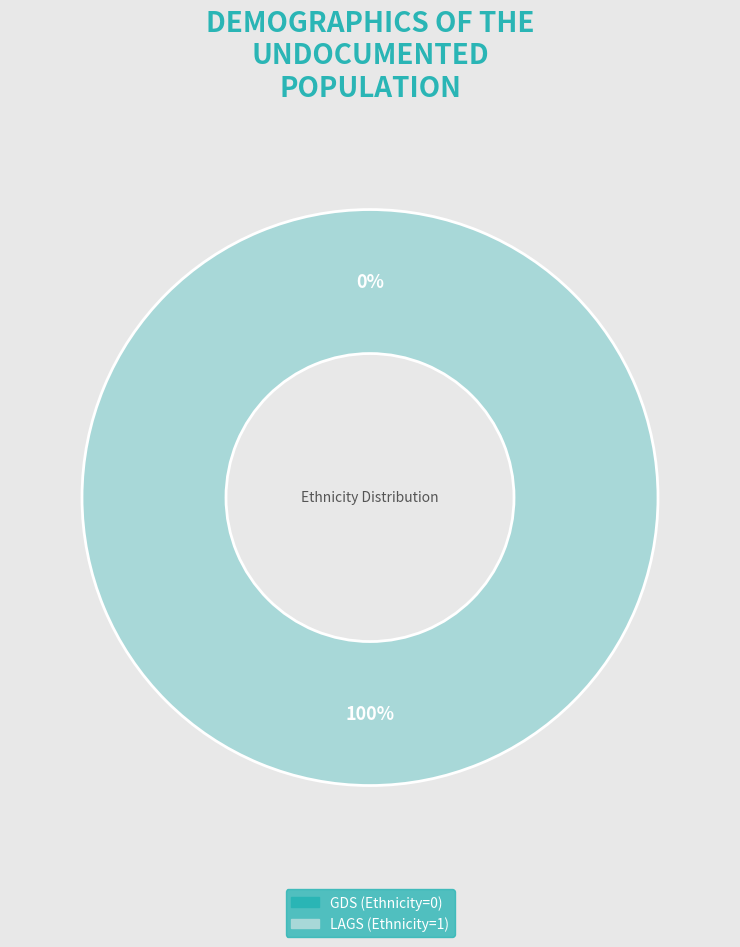

What portion of the pie excludes 1?

100.0%